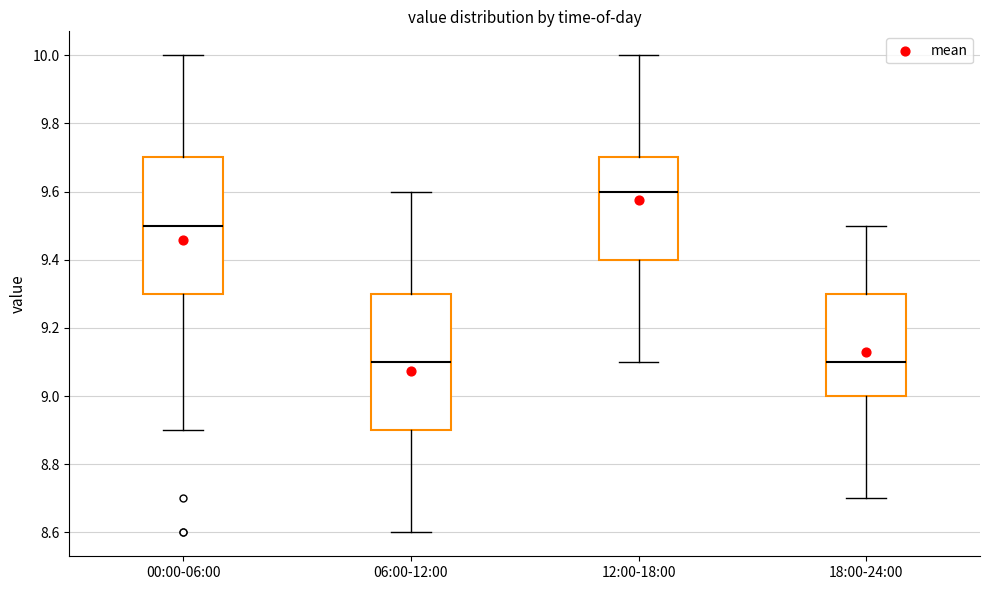

Where does the lower whisker of the box for 00:00-06:00 end on the y-axis? The values are not printed on the chart, so give them approximately, as read against the axis.

8.9